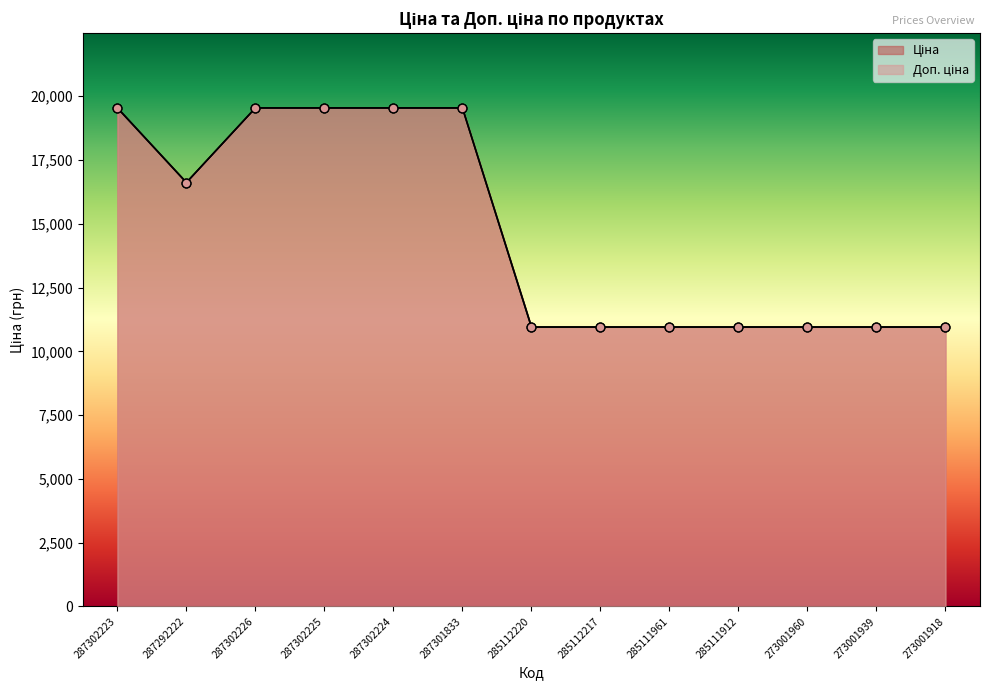

Which series has the widest spread of Y values?

Ціна